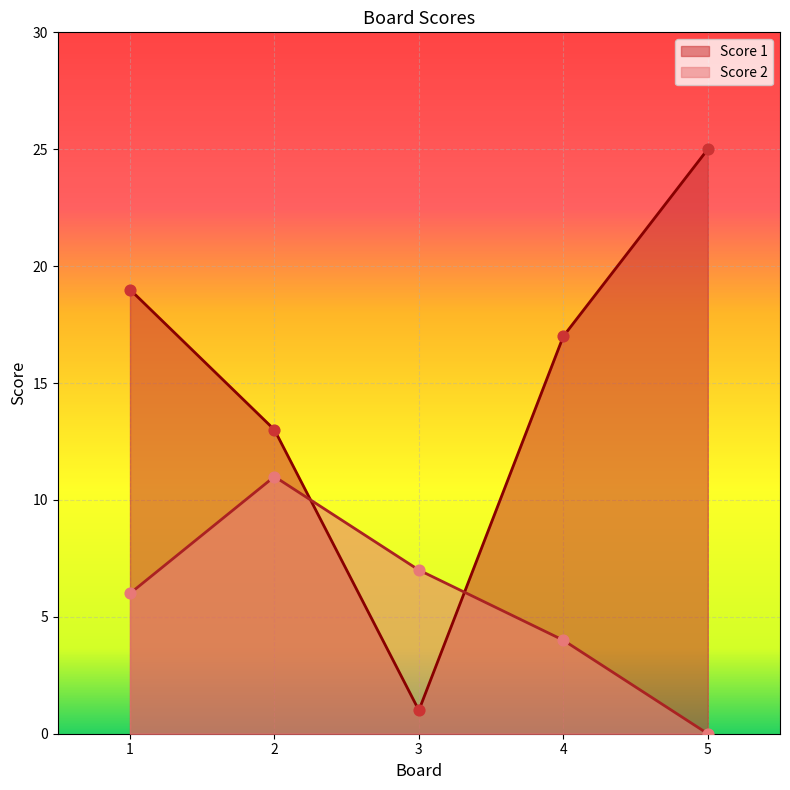

What is the total value across all series at 3?

8